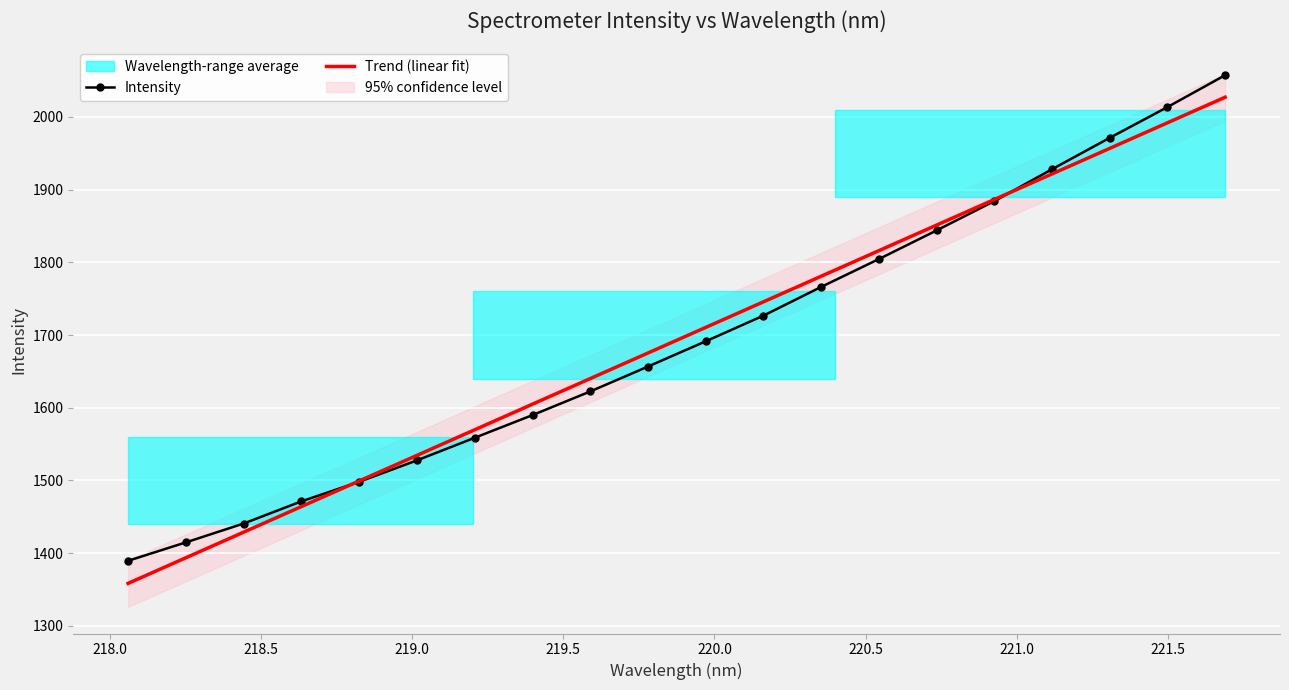

Which series has the largest total across all categories?

Intensity